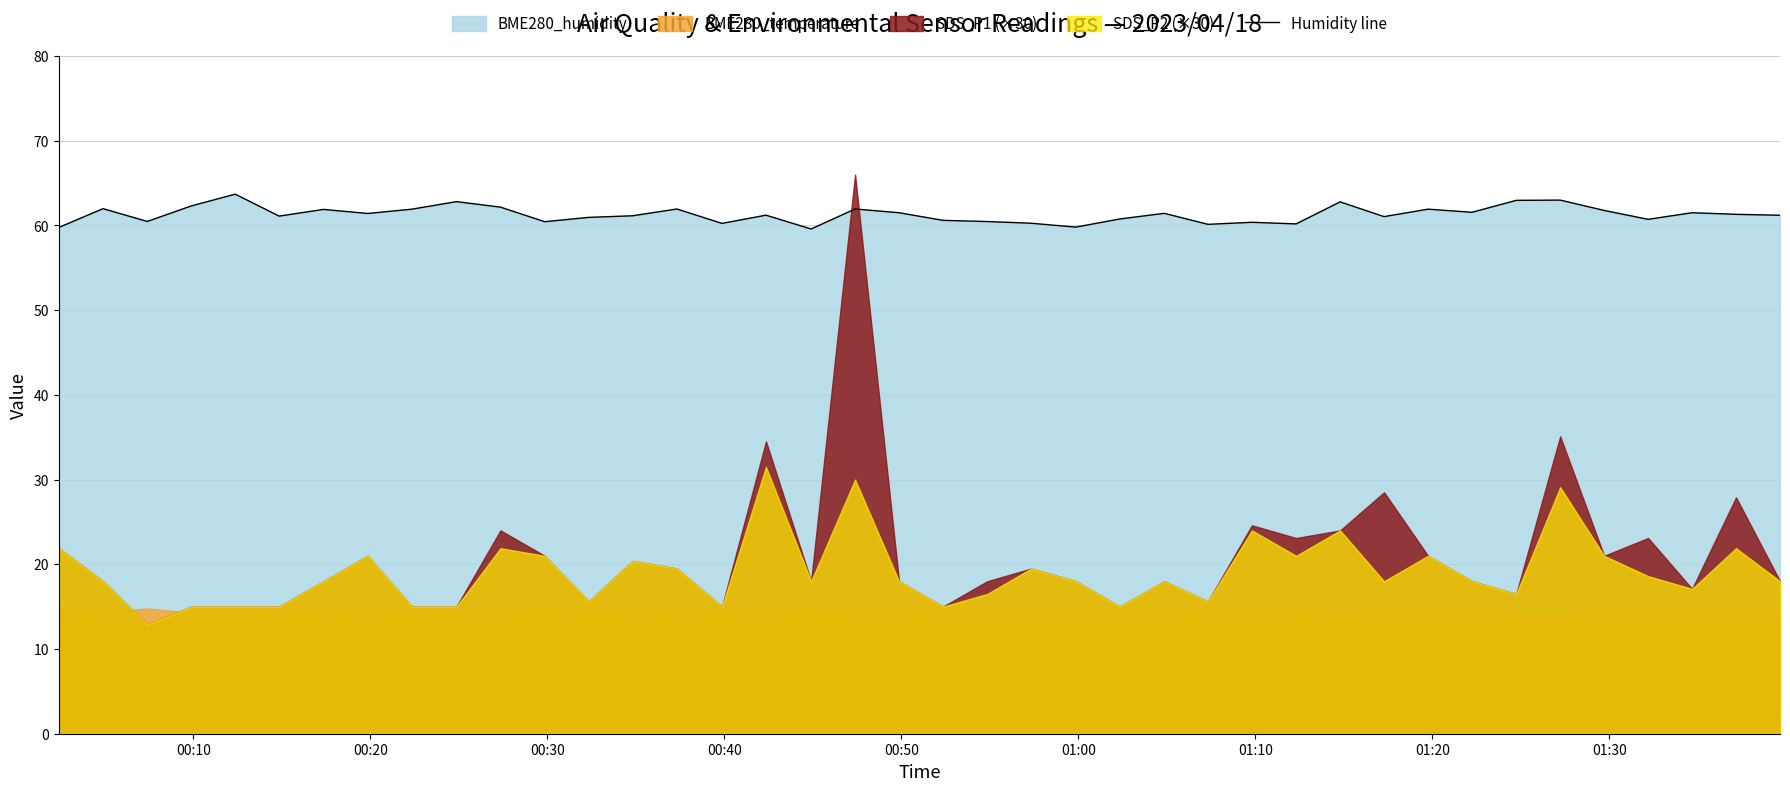

What is the lowest value of the Humidity line series?

59.6